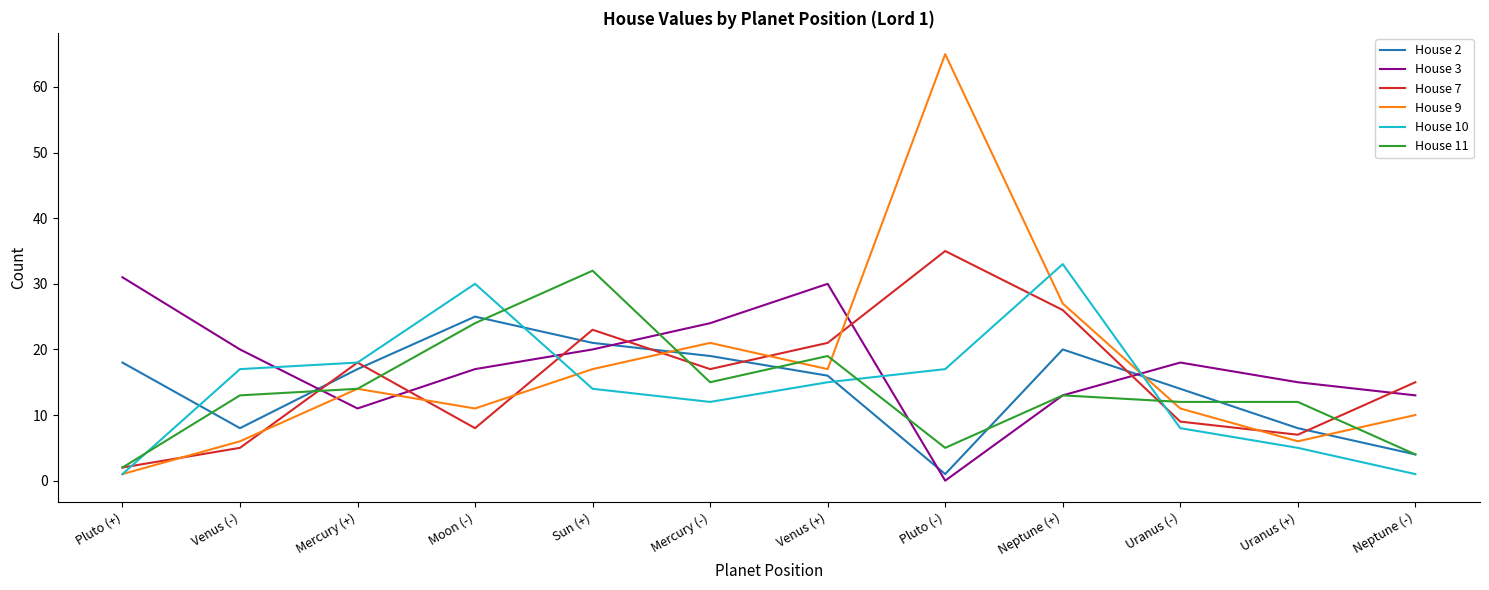

What is the total value across all series at Venus (+)?

118